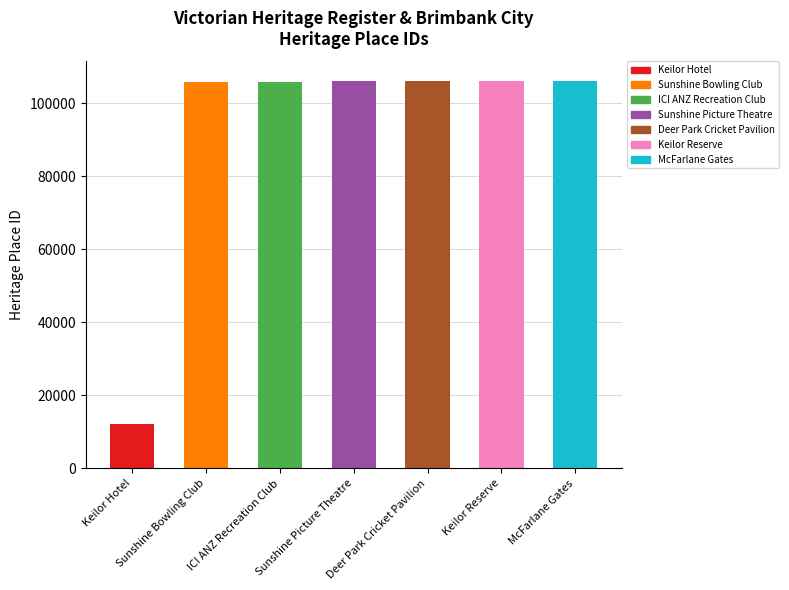

True or false: the data shows 42194 at Sunshine Picture Theatre.

False